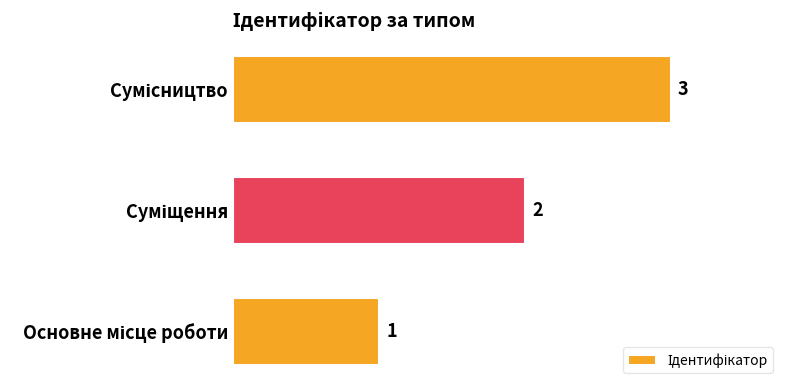

Count the values in the range 1 to 3.

3